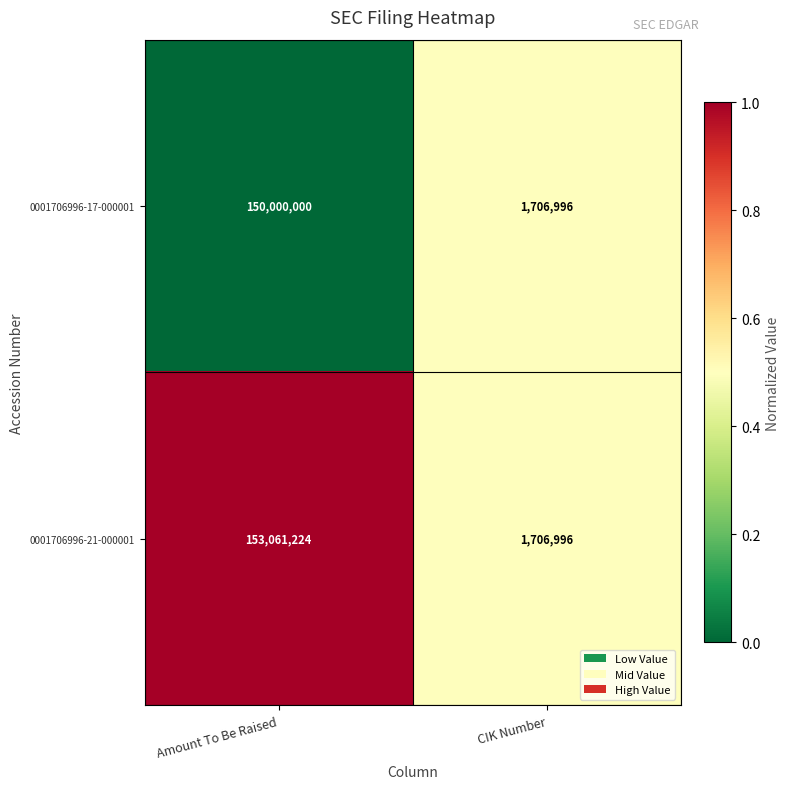

The 0001706996-21-000001 series shows 2543981 at CIK Number. True or false?

False